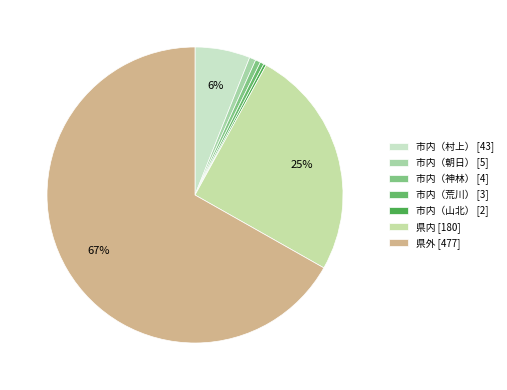

Is there a majority slice in this chart?

Yes